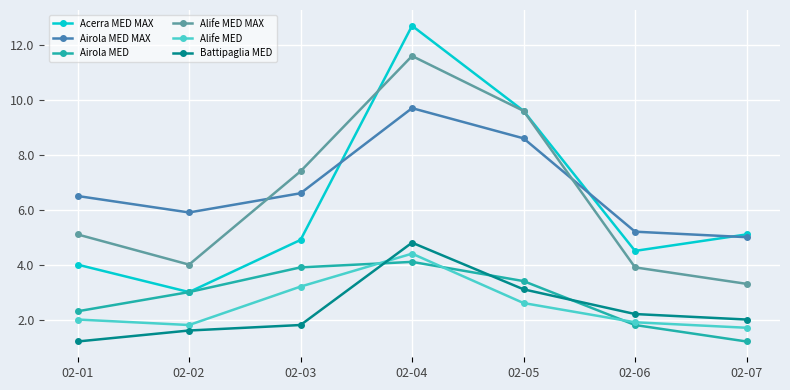

Which series ends up on top after the final intersection of Alife MED MAX and Acerra MED MAX?

Acerra MED MAX